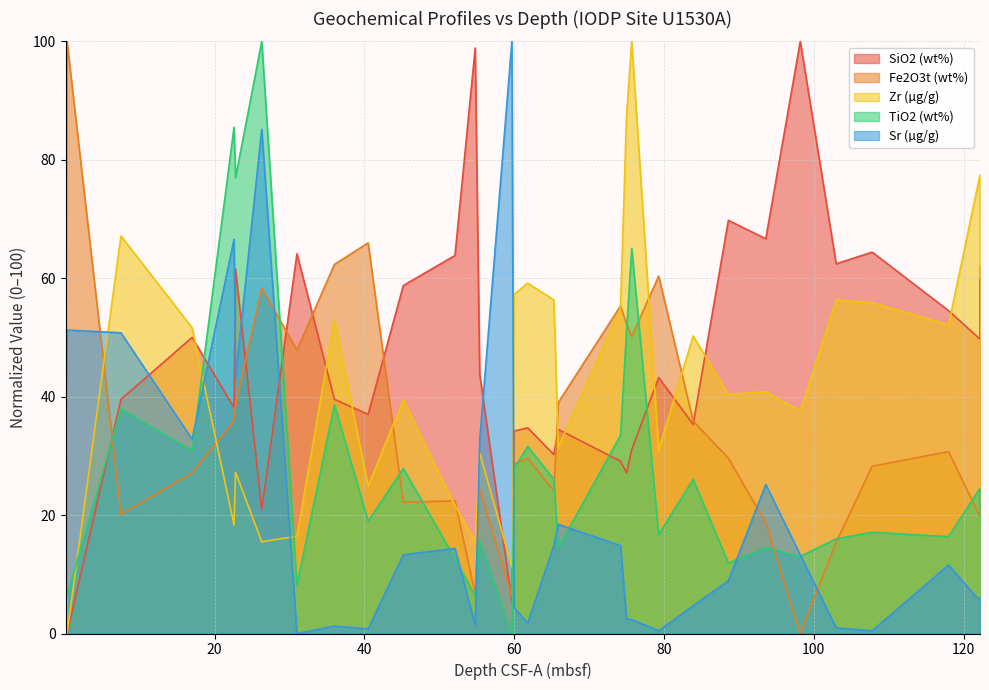

Which has a higher value, 88.6 or 65.9?

88.6